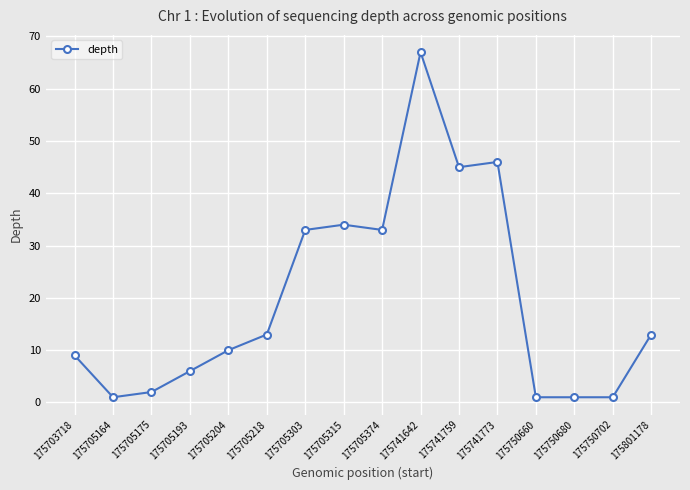

What is the greatest value displayed?

67